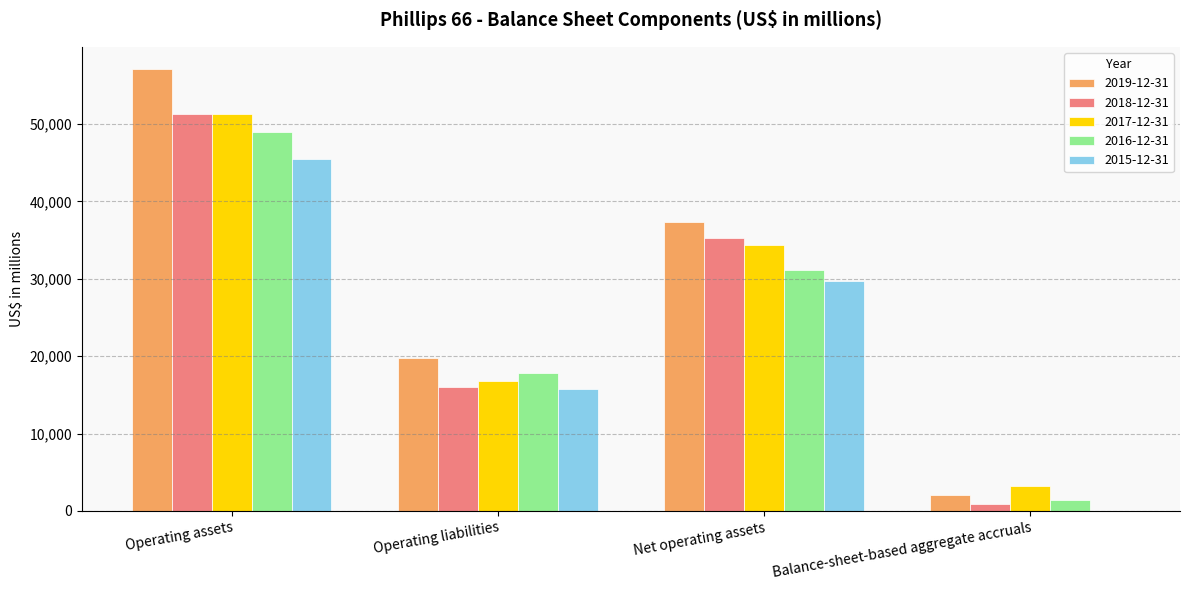

Which series changed the most between Operating assets and Net operating assets?

2019-12-31